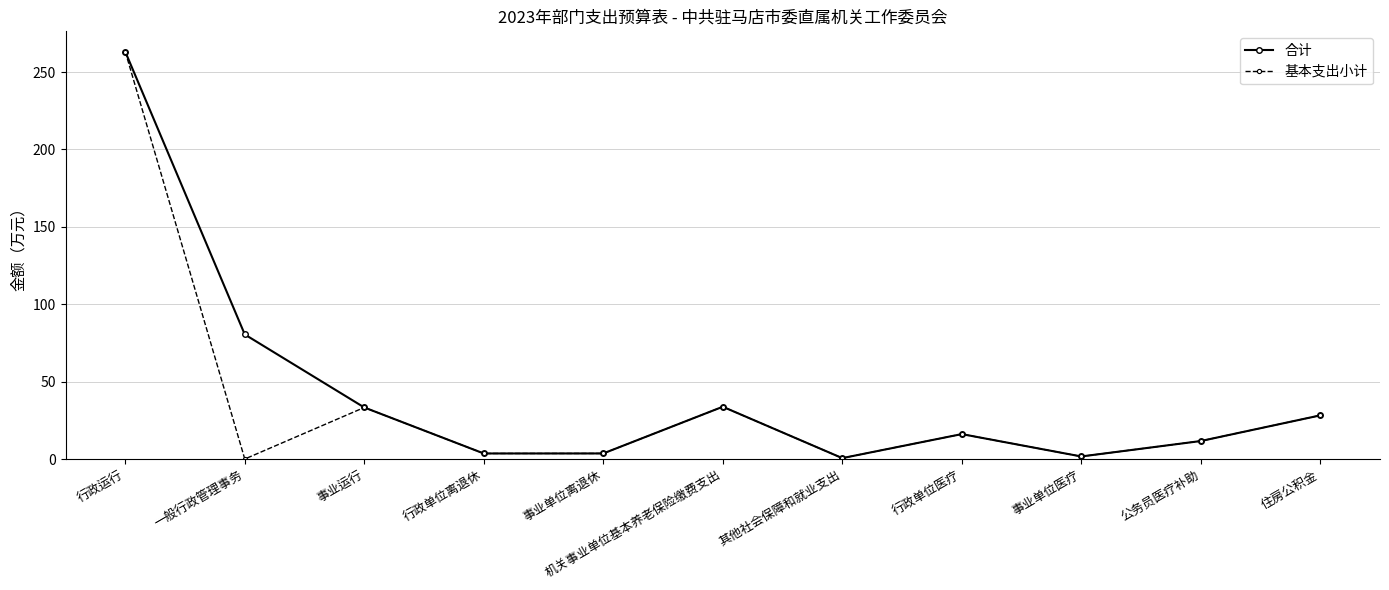

Is it true that 基本支出小计 equals 11.6 at 公务员医疗补助?

True